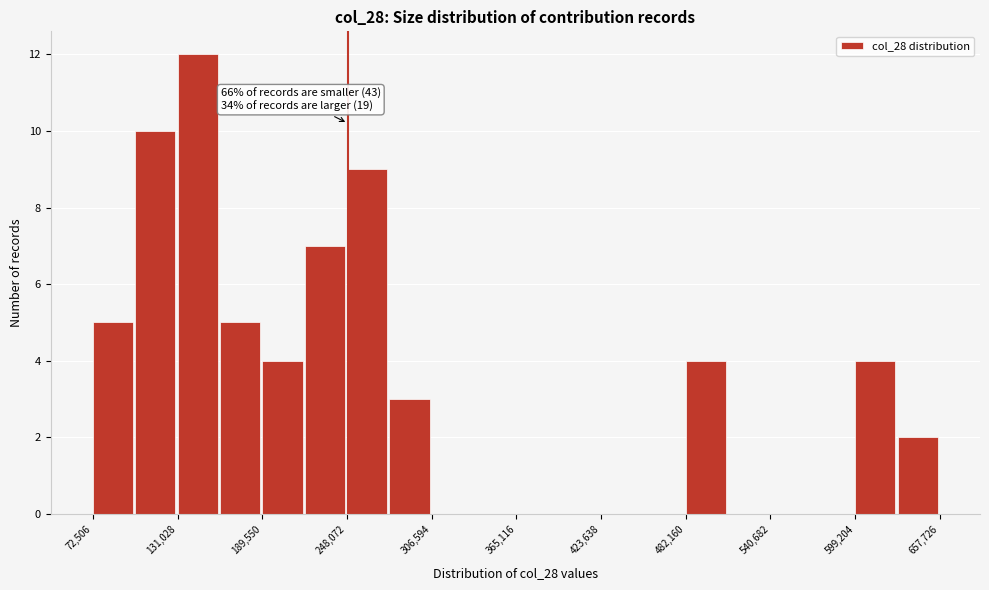

Read against the x-axis, roughly where is the centre of the tallest bar?

140000